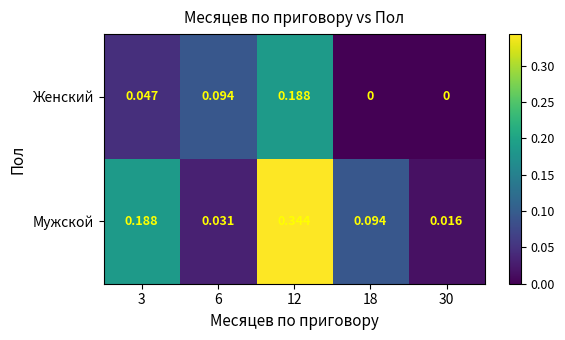

Rank the series by their average value, from lowest to highest.

Женский, Мужской